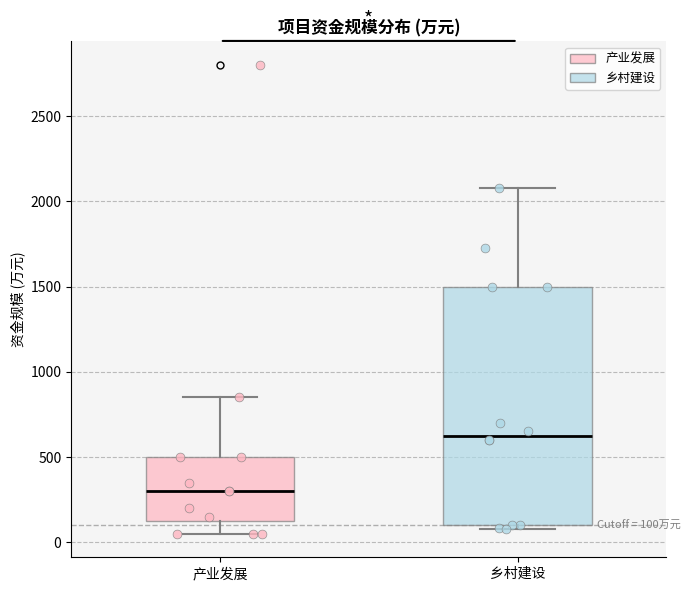

Comparing the boxes themselves (not the whiskers), which one is the tallest?

乡村建设